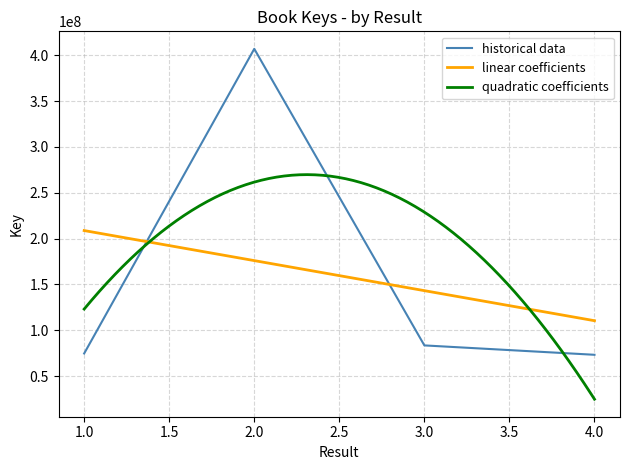

What is the difference between the second highest and second lowest values?

8811044